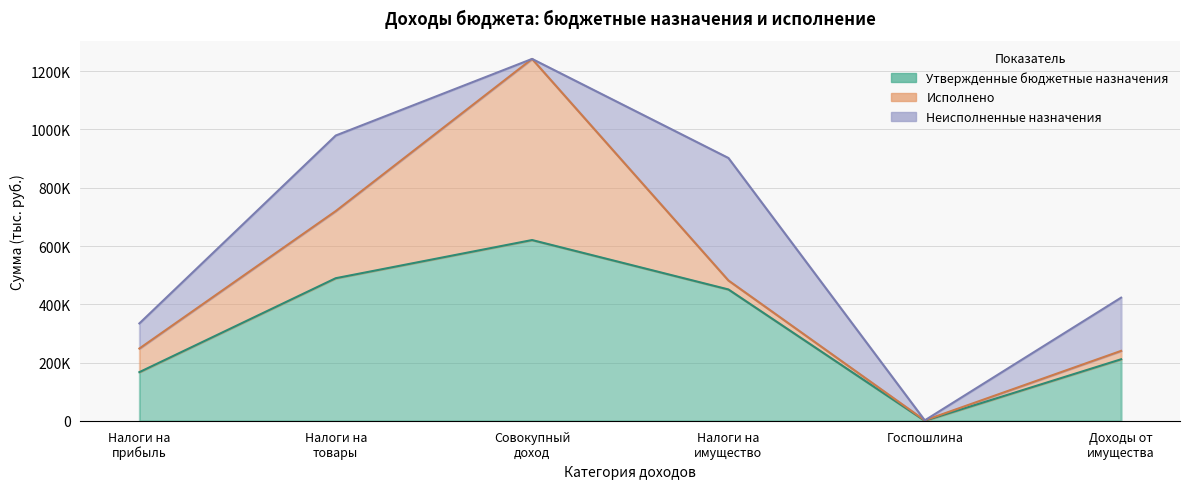

True or false: Неисполненные назначения and Исполнено intersect in this chart.

True